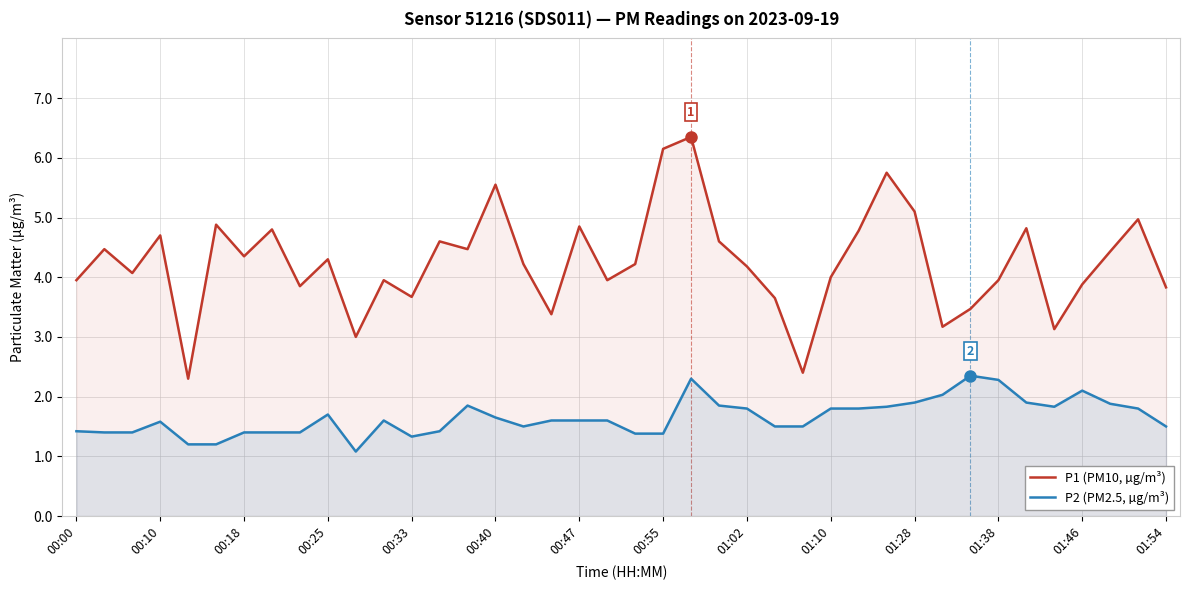

How many data points in P1 (PM10, µg/m³) are less than 4?

16